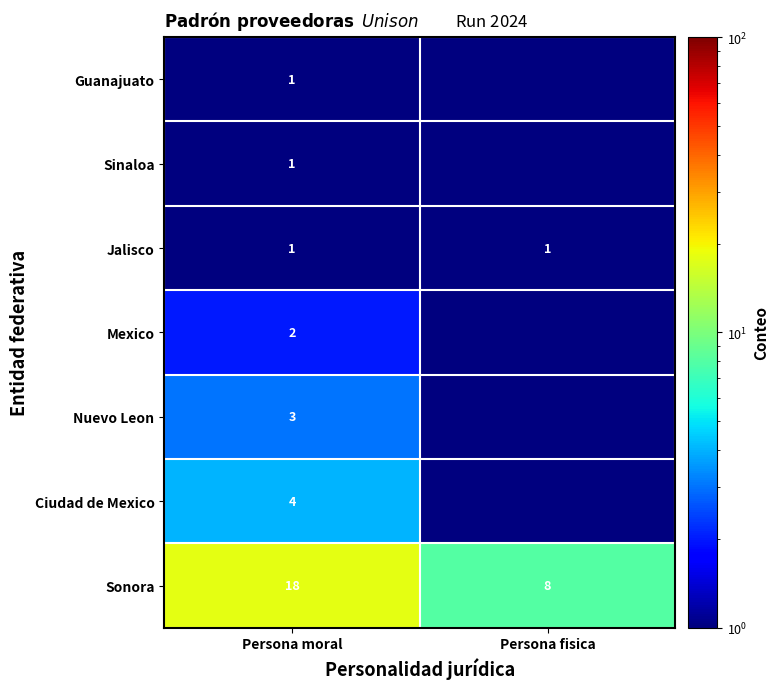

At which category is the sum across all series the highest?

Persona moral